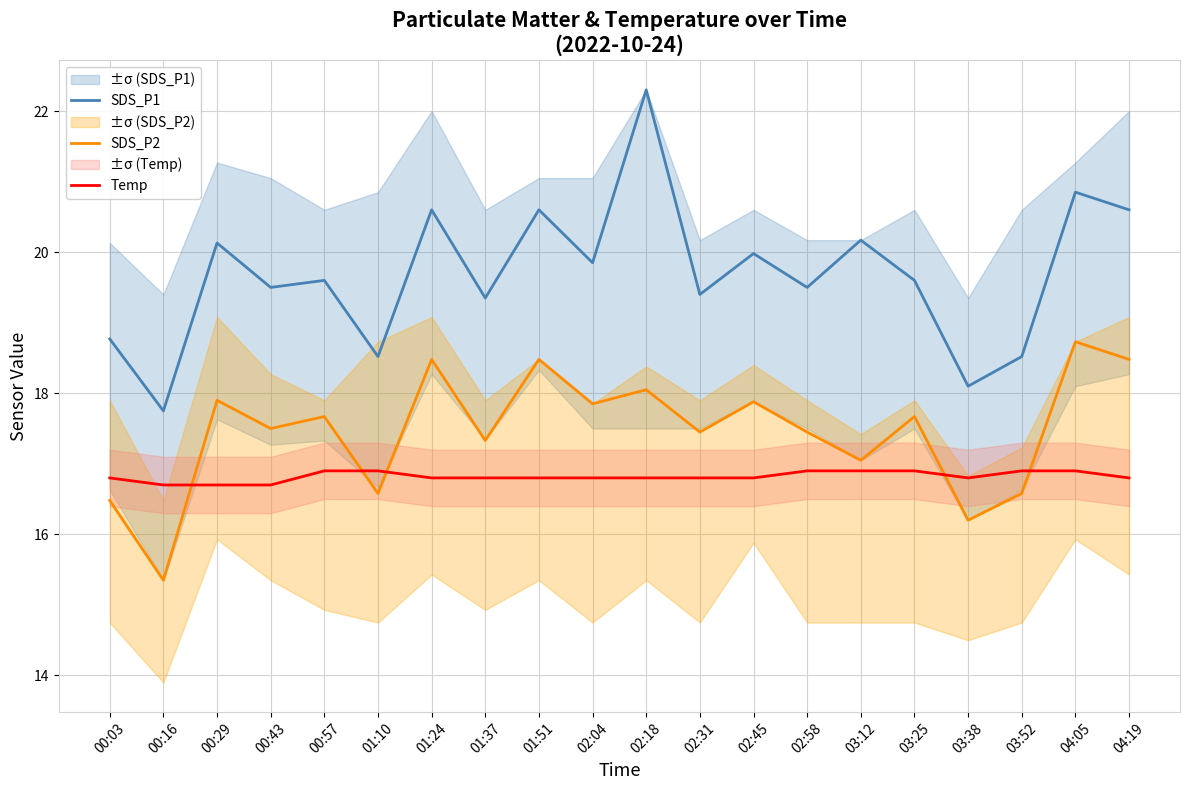

What is the lowest value of the SDS_P1 series?

17.8